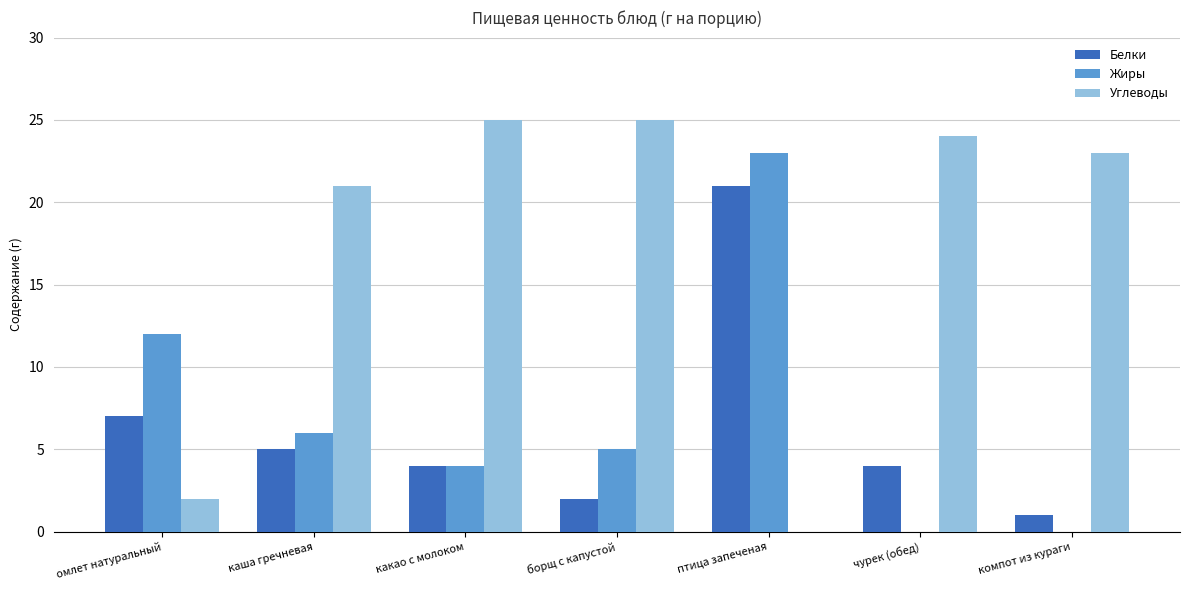

How many data points does each series have?

7